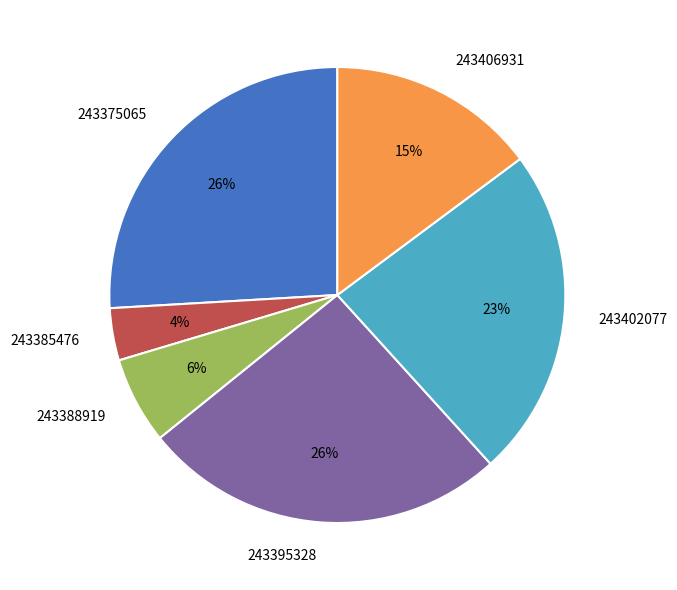

Is there any slice that represents more than half of the pie?

No